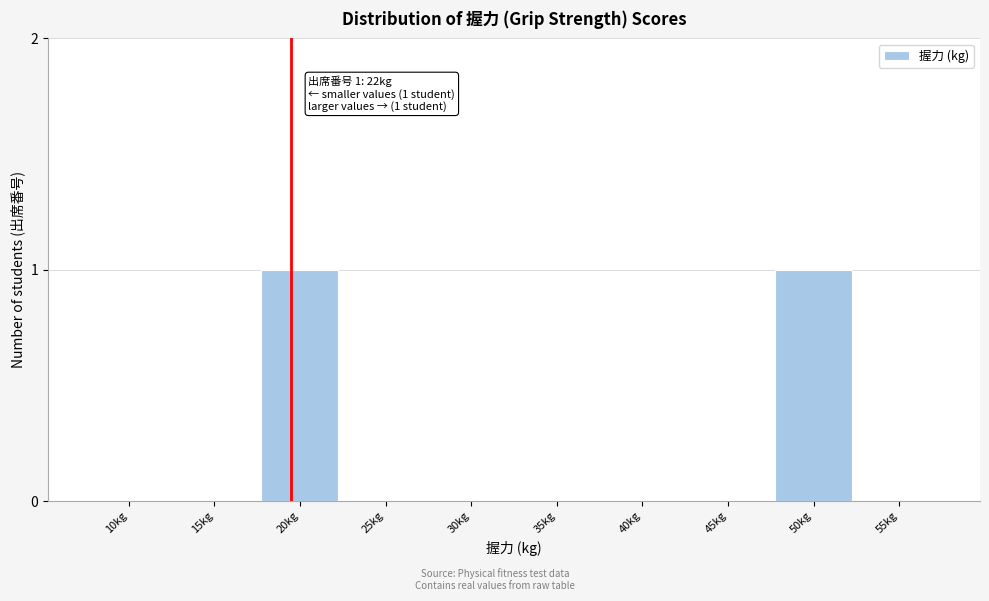

Reading right to left, transcribe all the data shown in this chart.

55kg=0	50kg=1	45kg=0	40kg=0	35kg=0	30kg=0	25kg=0	20kg=1	15kg=0	10kg=0